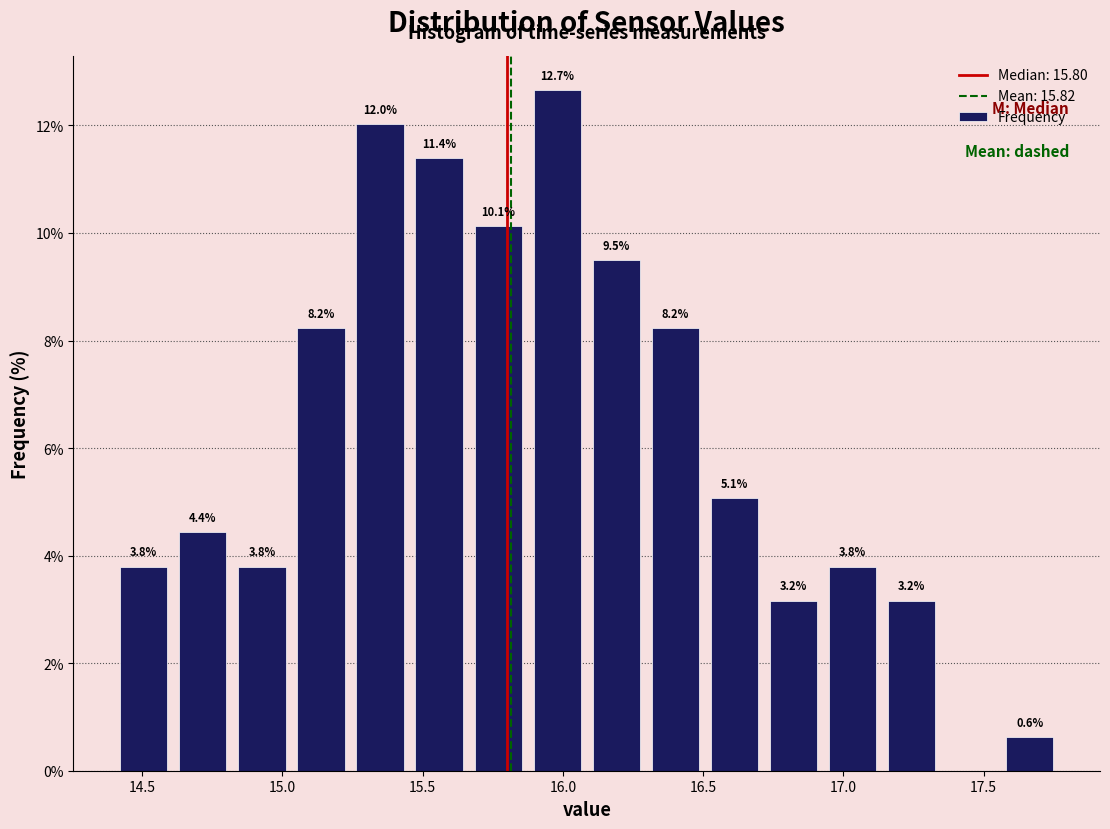

Which range on the x-axis has the tallest bar?

15.85 to 16.10